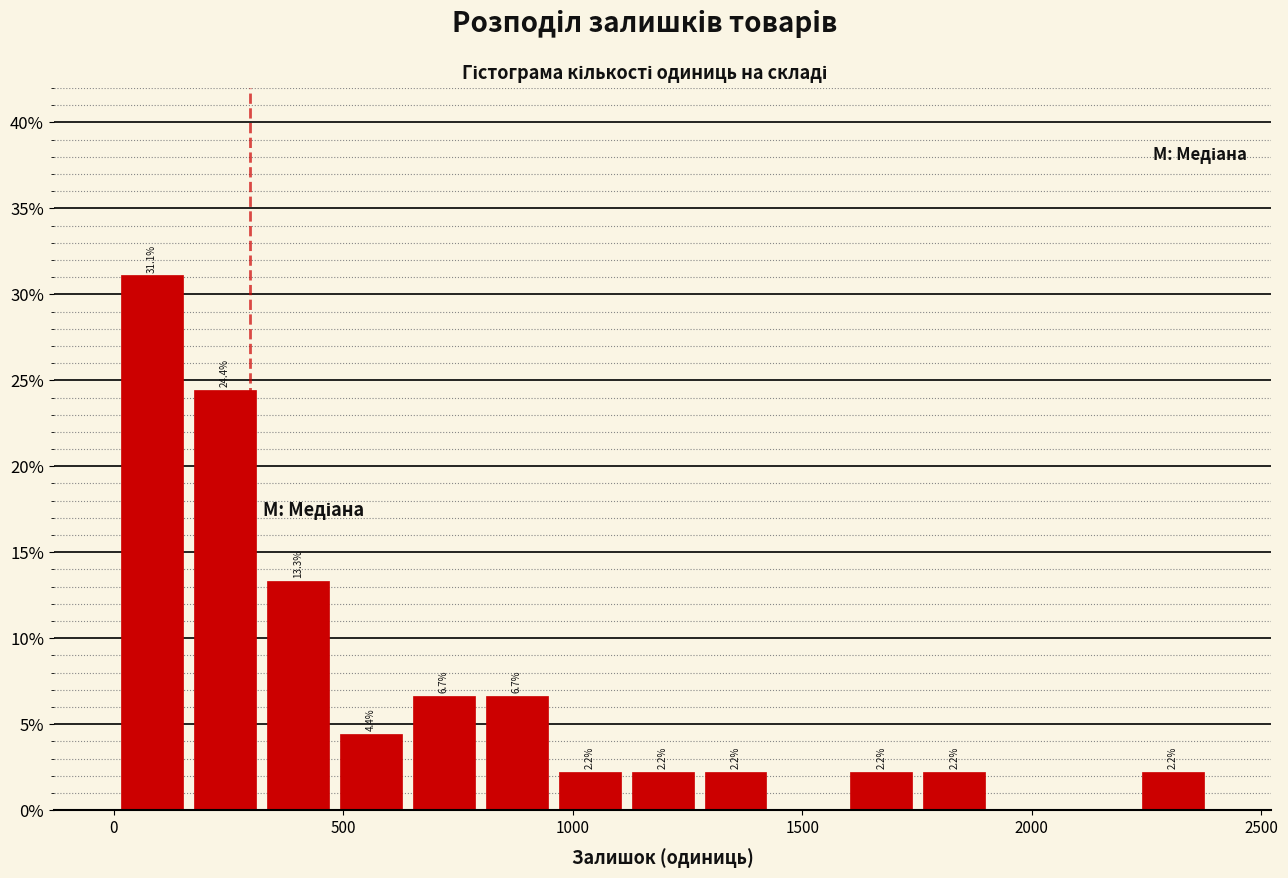

Read against the x-axis, roughly where is the centre of the tallest bar?

100